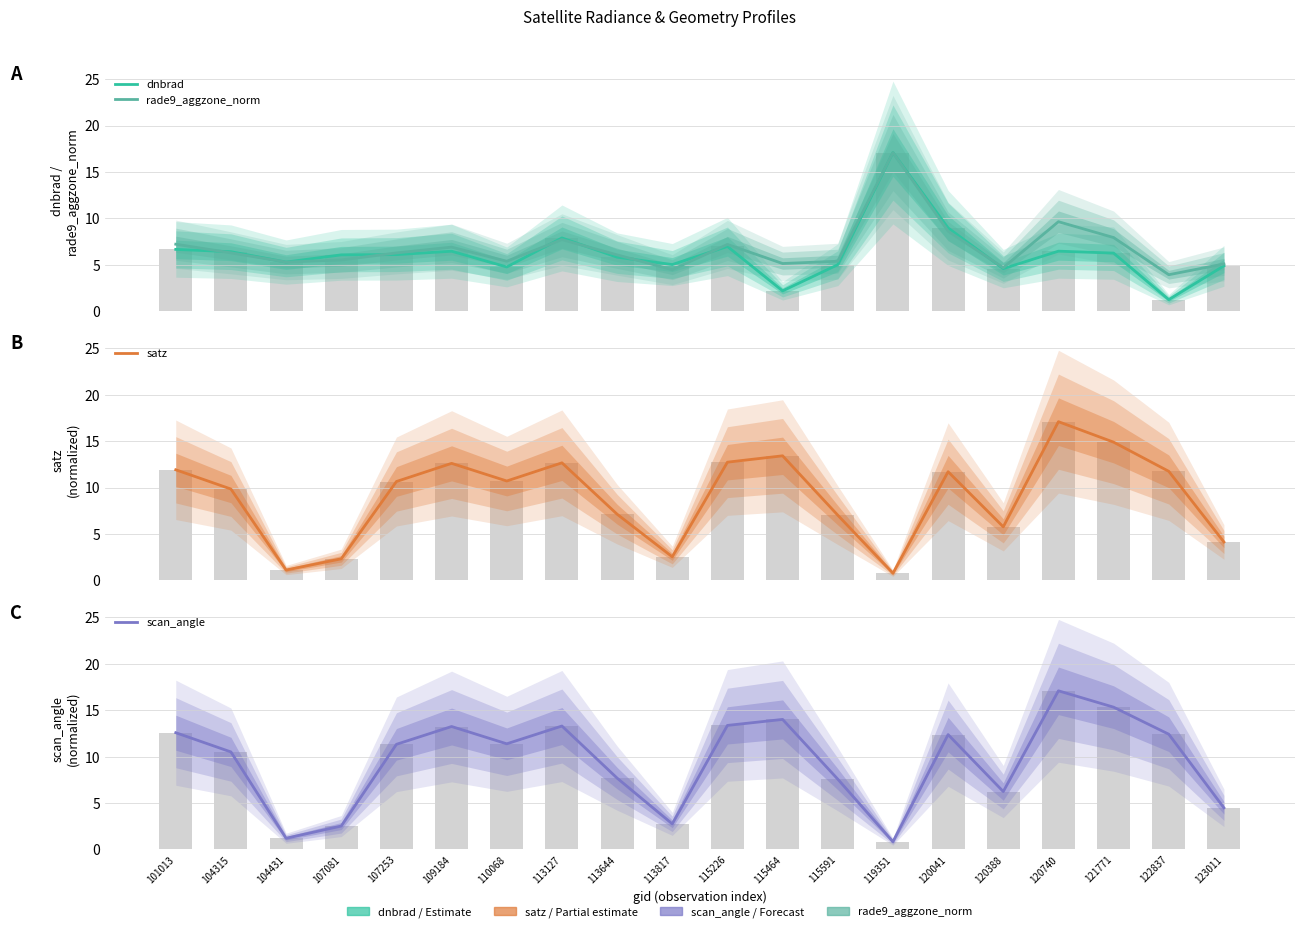

What is the spread (max minus min) of values at 107081?

3.8